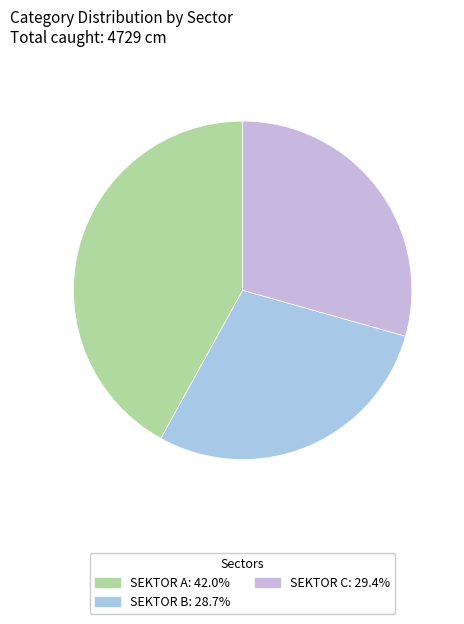

Does SEKTOR B represent more than half of the total?

No